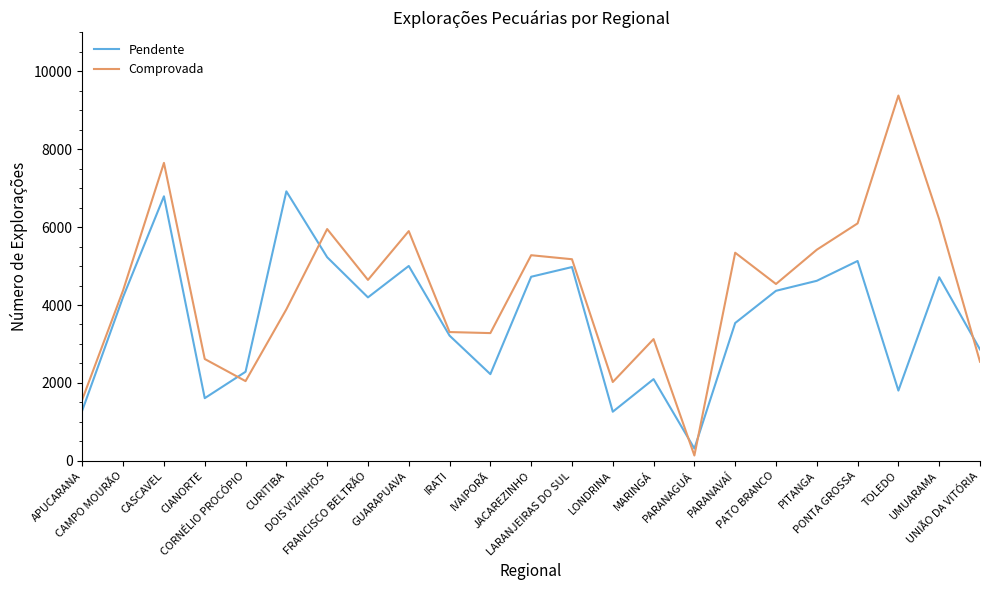

Is this an area chart (filled region under the line)?

No